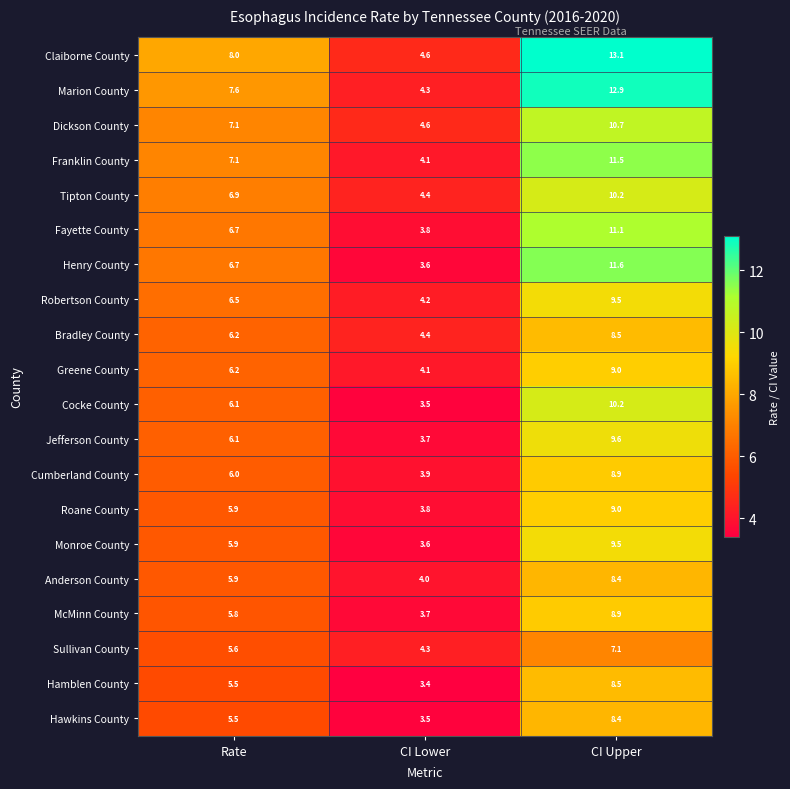

What is the difference between the highest and lowest values at Rate?

2.5